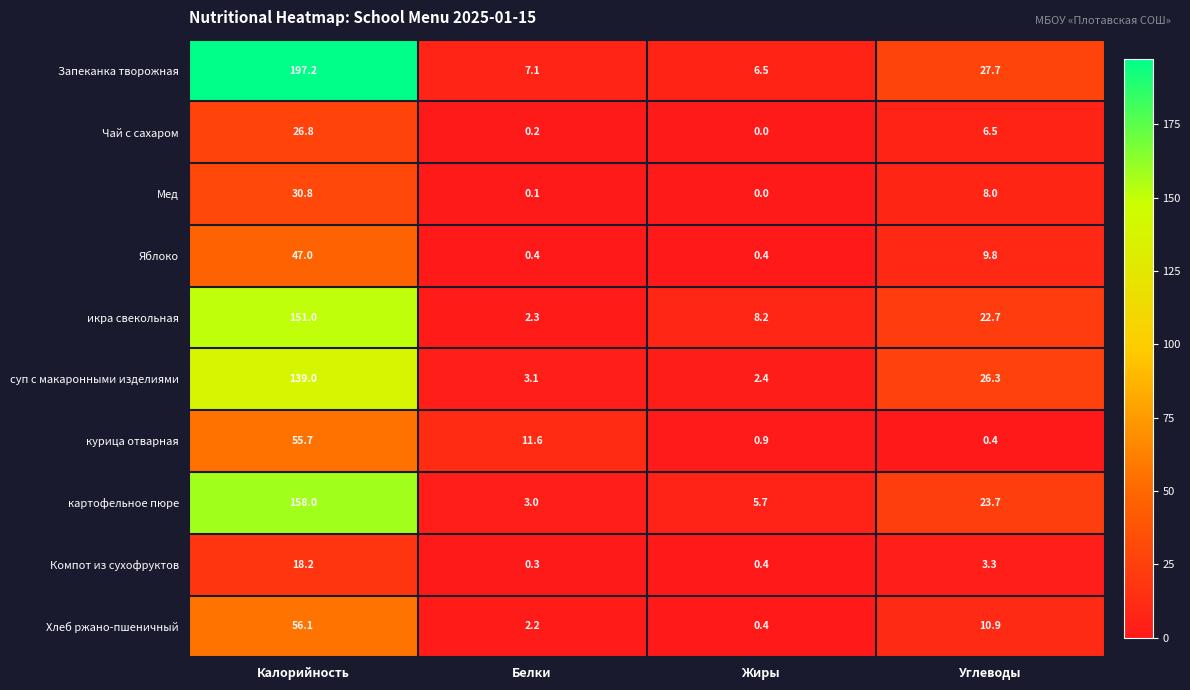

At how many categories does at least one series exceed 185?

1